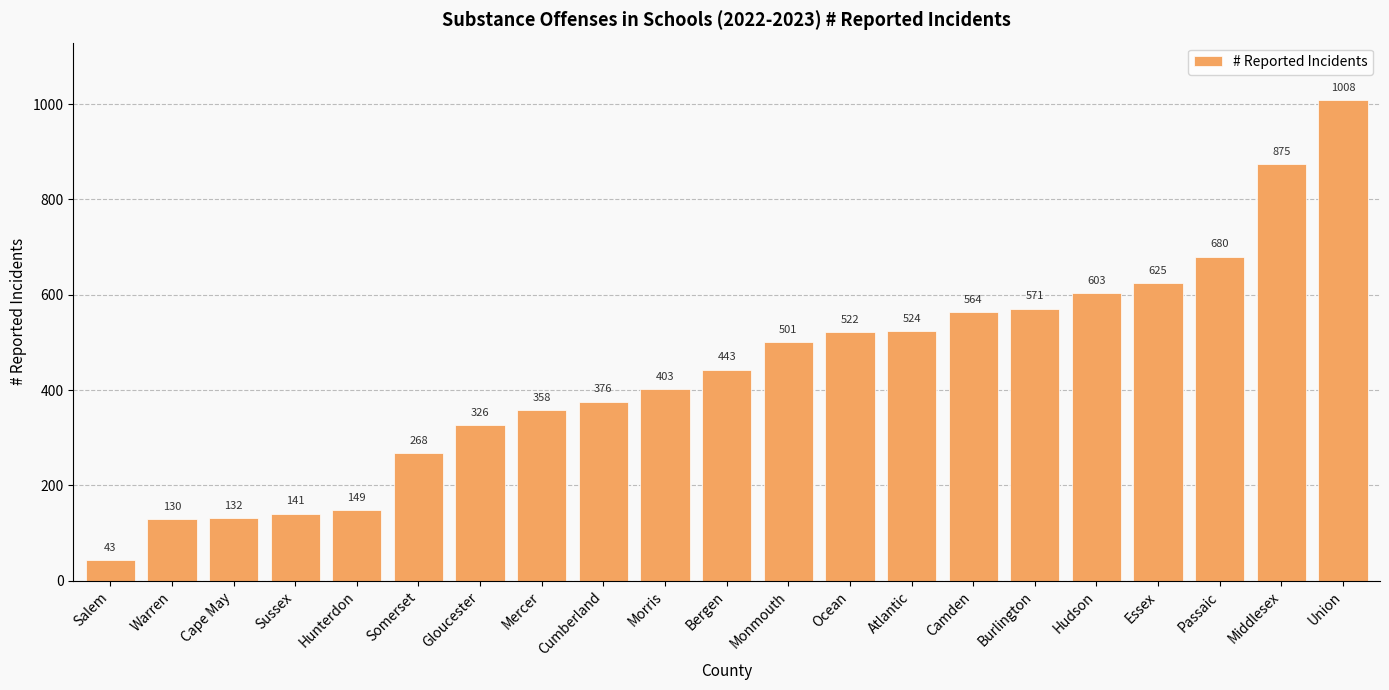

How many bars are there in total?

21